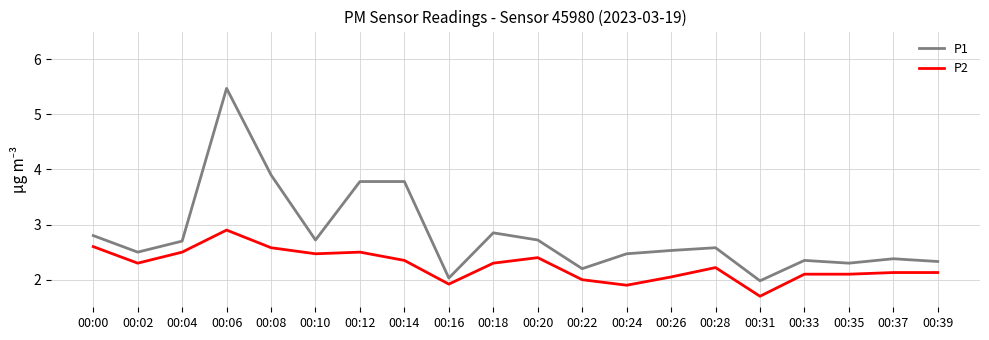

Is the value of P1 at 00:24 greater than the value of P2 at 00:26?

Yes